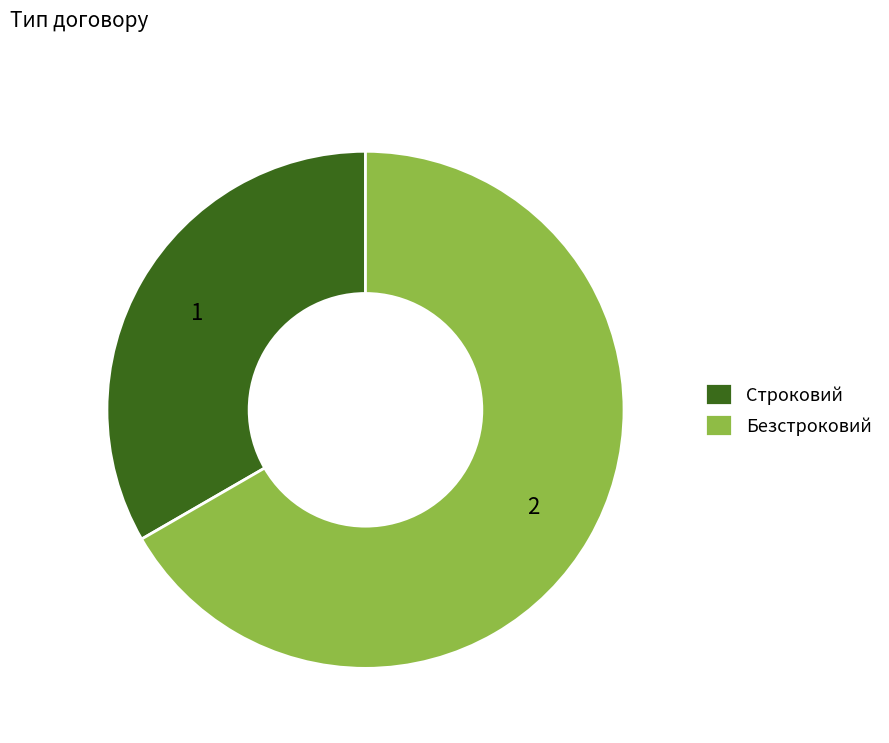

Which category has the biggest portion of the pie?

Безстроковий